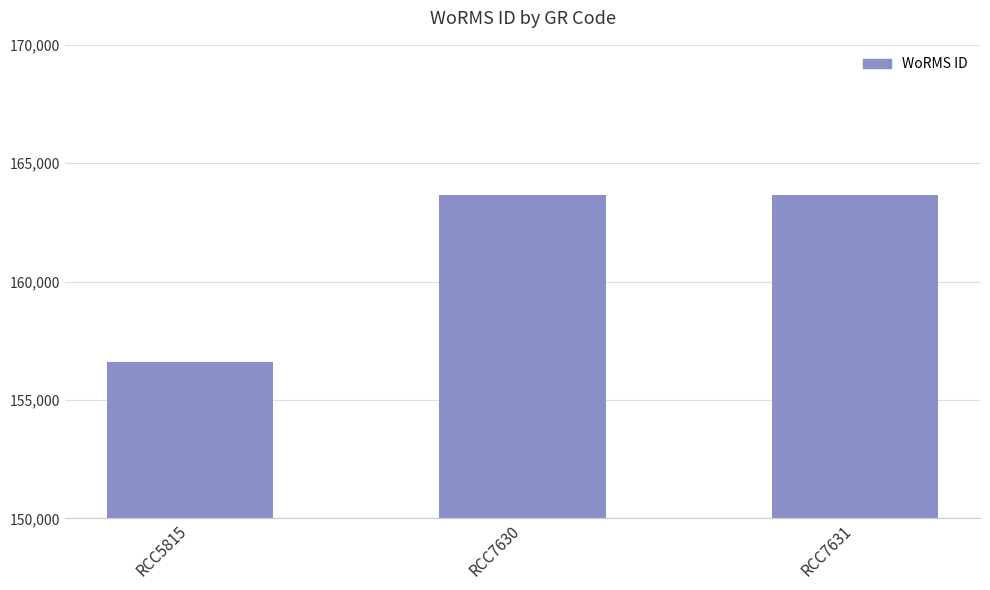

True or false: the data shows 163646 at RCC7630.

True